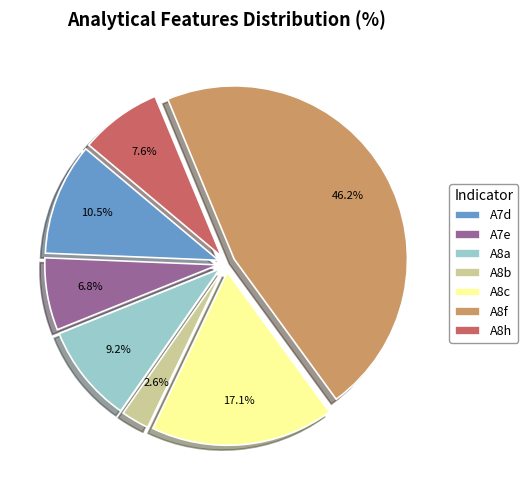

True or false: A8f accounts for 32% of the total.

False